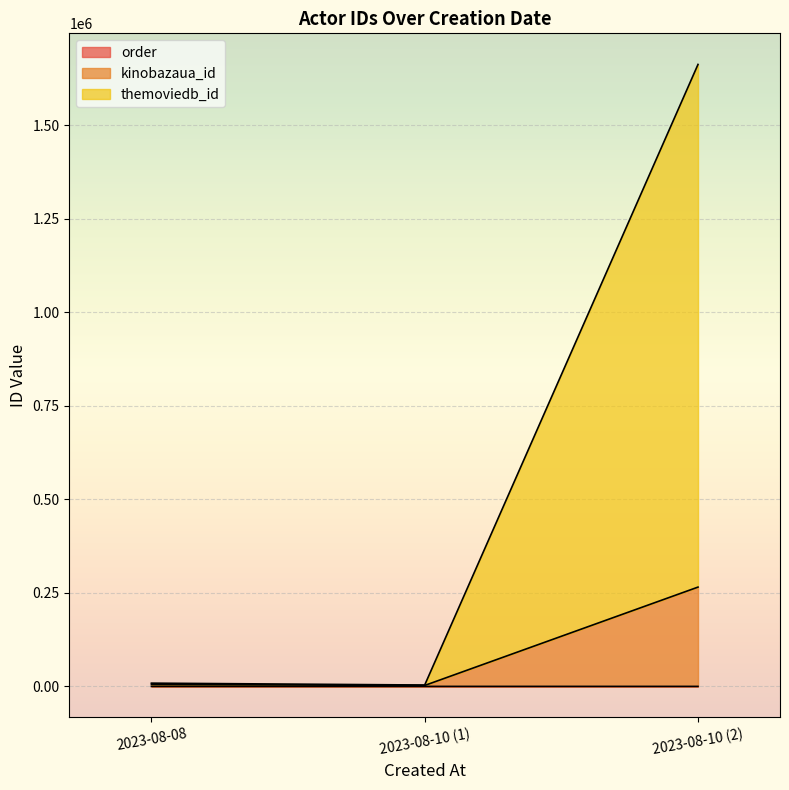

What is the maximum value for order?

3